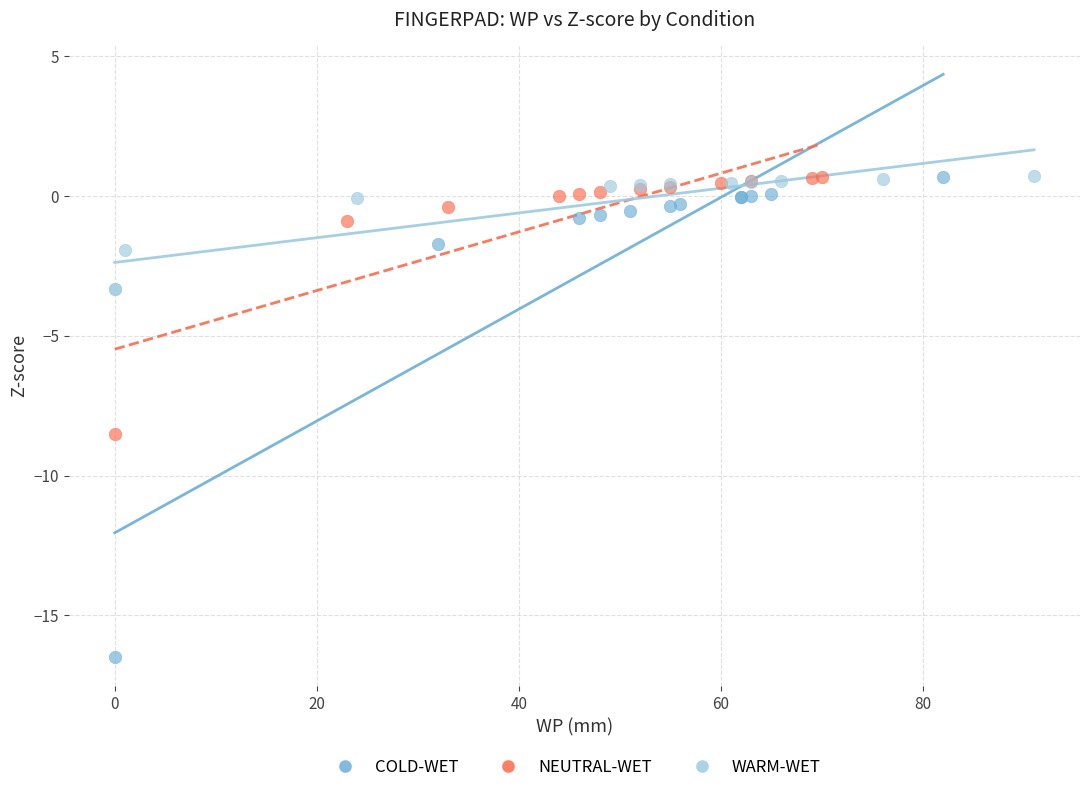

What are all the series names shown in the legend?

COLD-WET, NEUTRAL-WET, WARM-WET